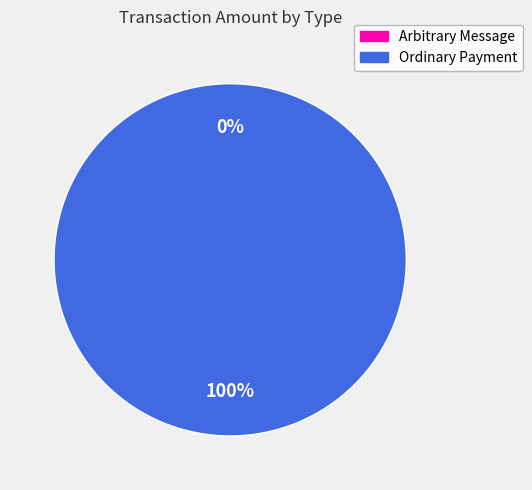

Combined, what portion of the pie is Ordinary Payment and Arbitrary Message?

100.0%